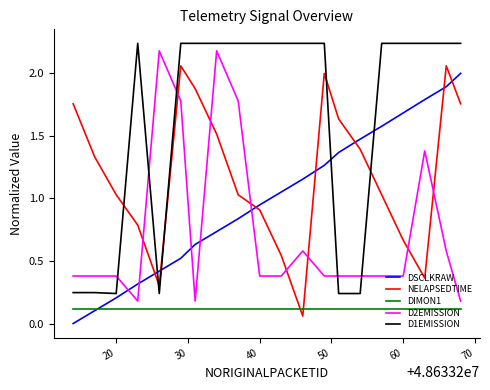

What is the highest value of the DSCLKRAW series?

2.0